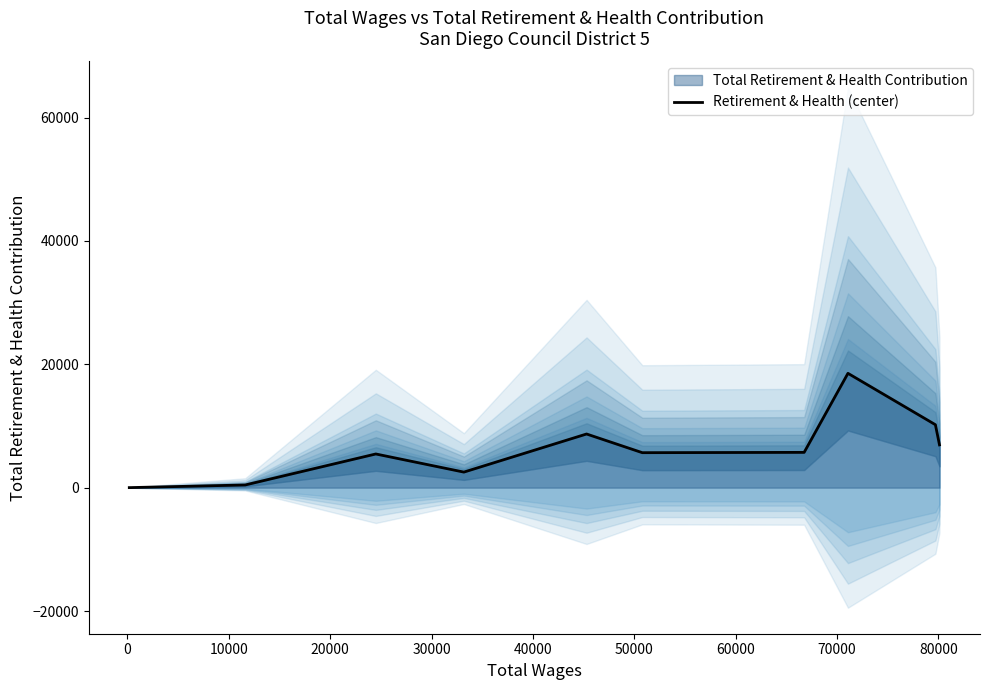

What is the highest value of the Retirement & Health (center) series?

18539